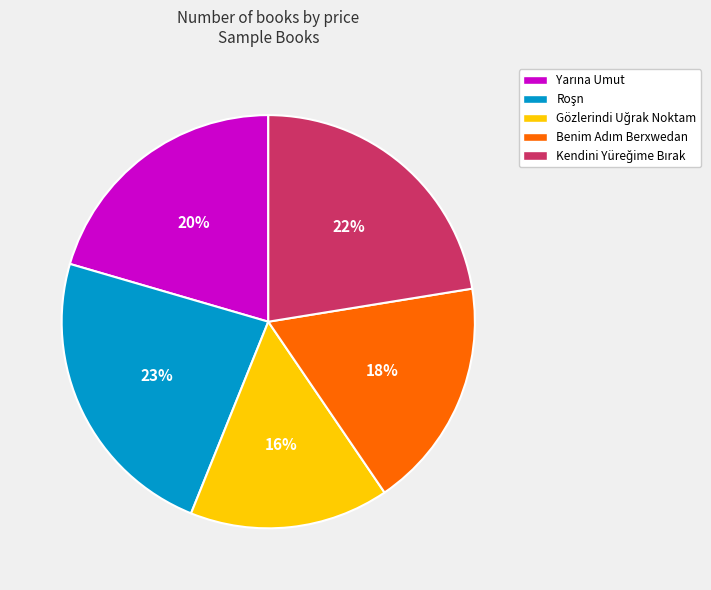

To the nearest percent, what is the average slice percentage?

20%